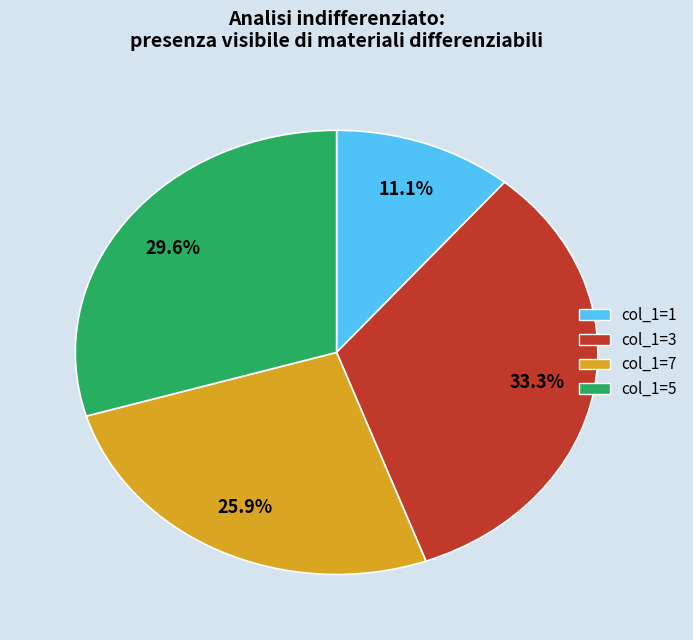

Is there a majority slice in this chart?

No